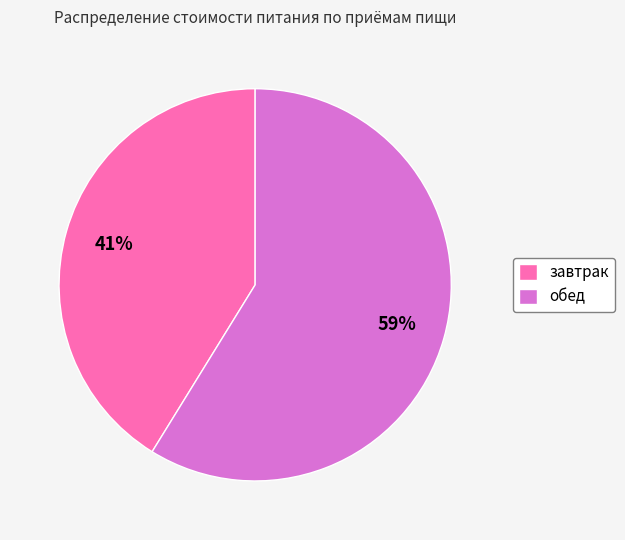

Is it true that завтрак is 49% of the pie?

False